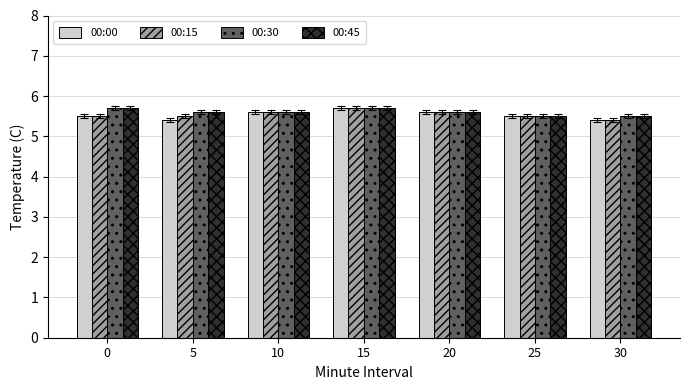

What is the approximate value of 00:30 at 10?

5.6